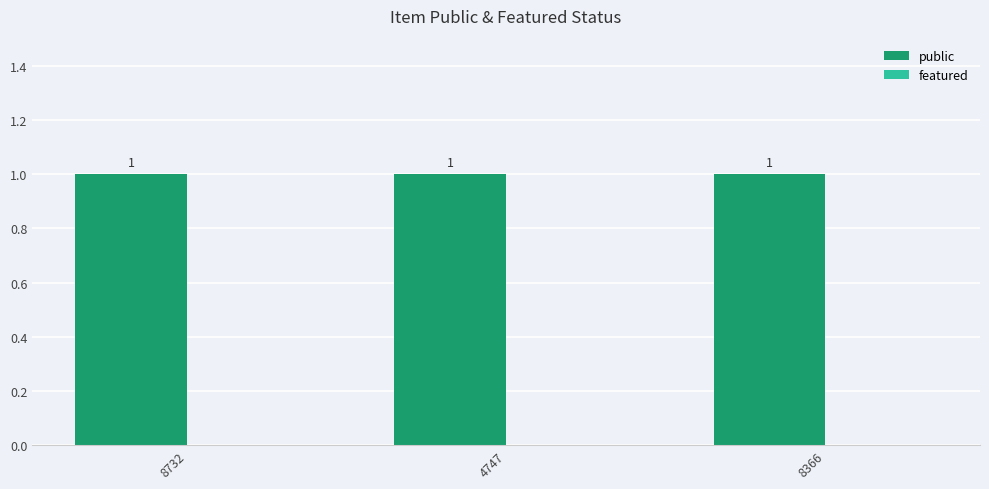

What is the average value of the public series?

1